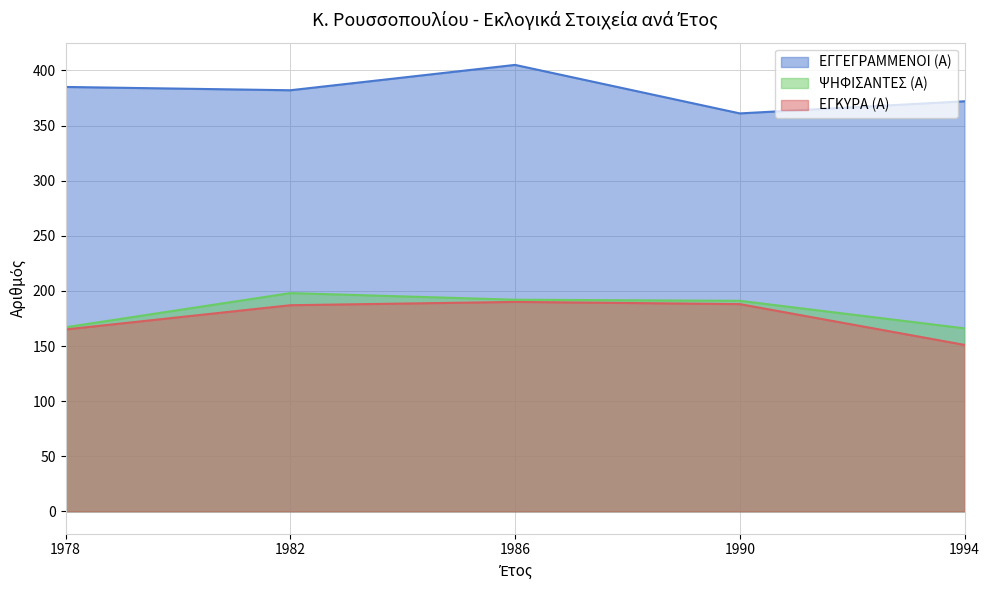

Does the chart display data point markers on the line(s)?

No